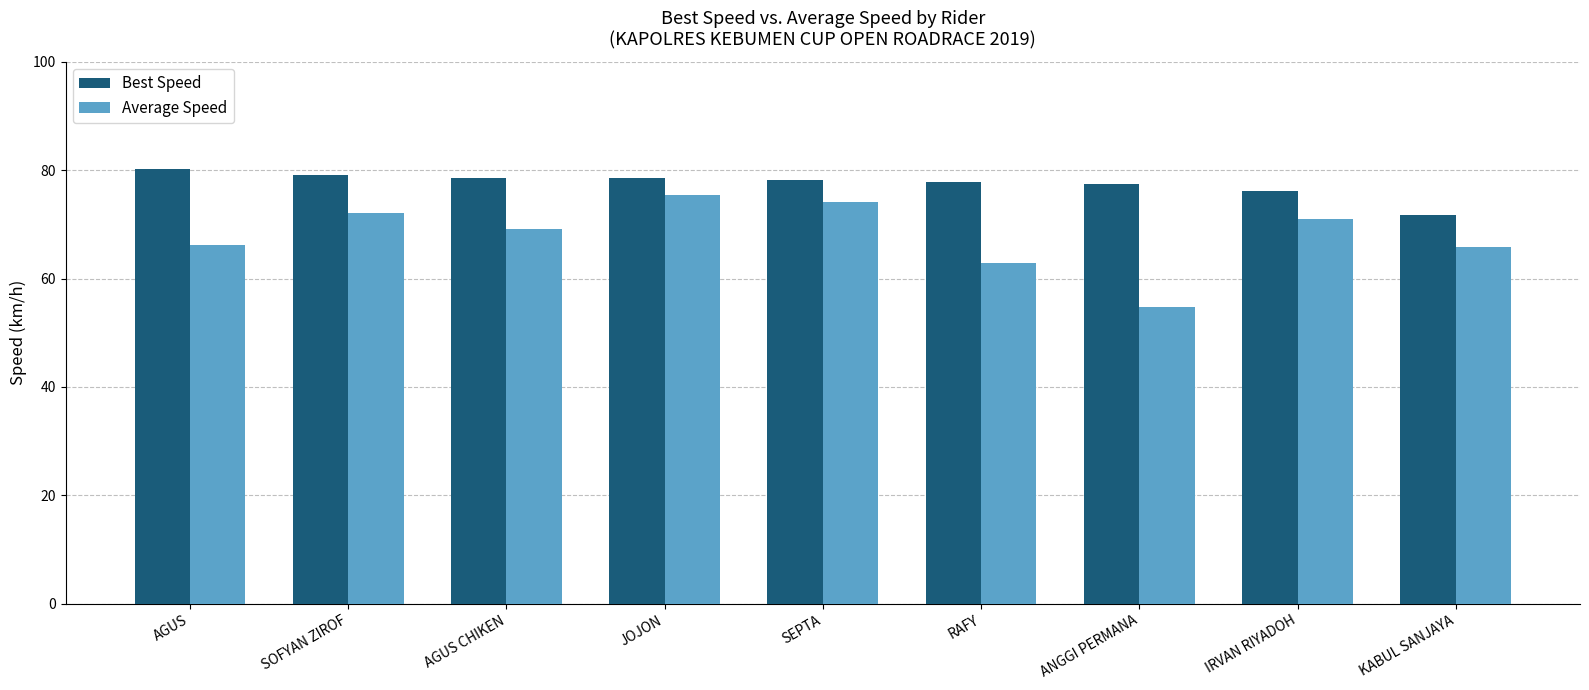

What are all the series names shown in the legend?

Best Speed, Average Speed